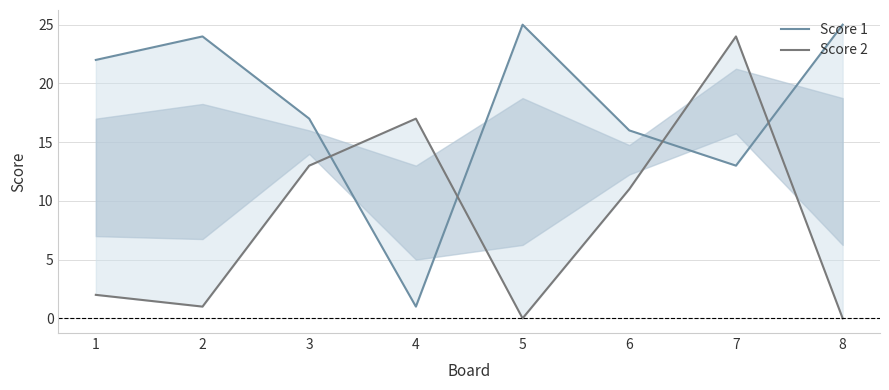

Reading left to right, list all the values displayed in this chart.

Score 1: 22	24	17	1	25	16	13	25
Score 2: 2	1	13	17	0	11	24	0